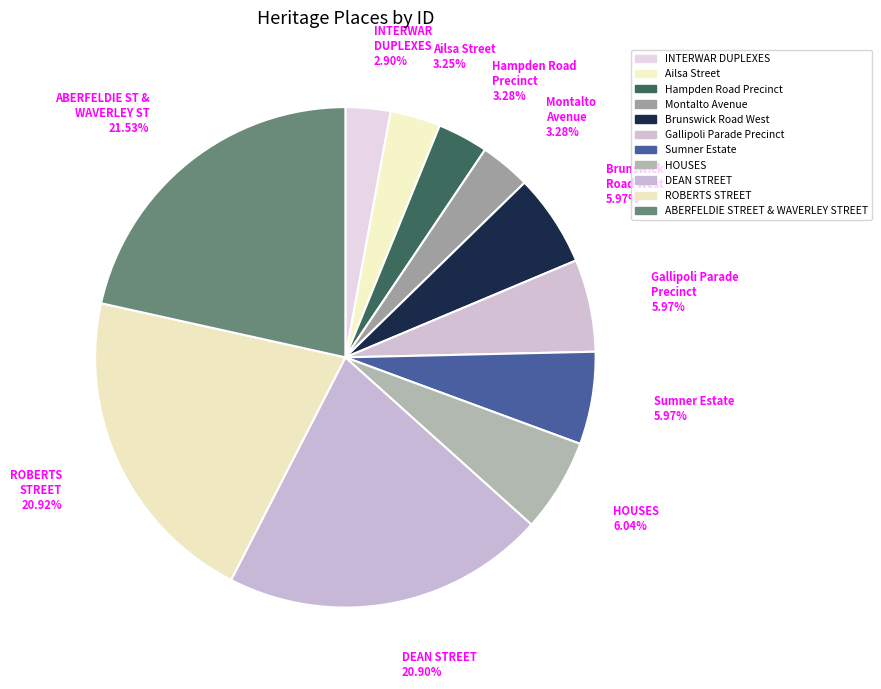

Is it true that Gallipoli Parade Precinct is 13% of the pie?

False